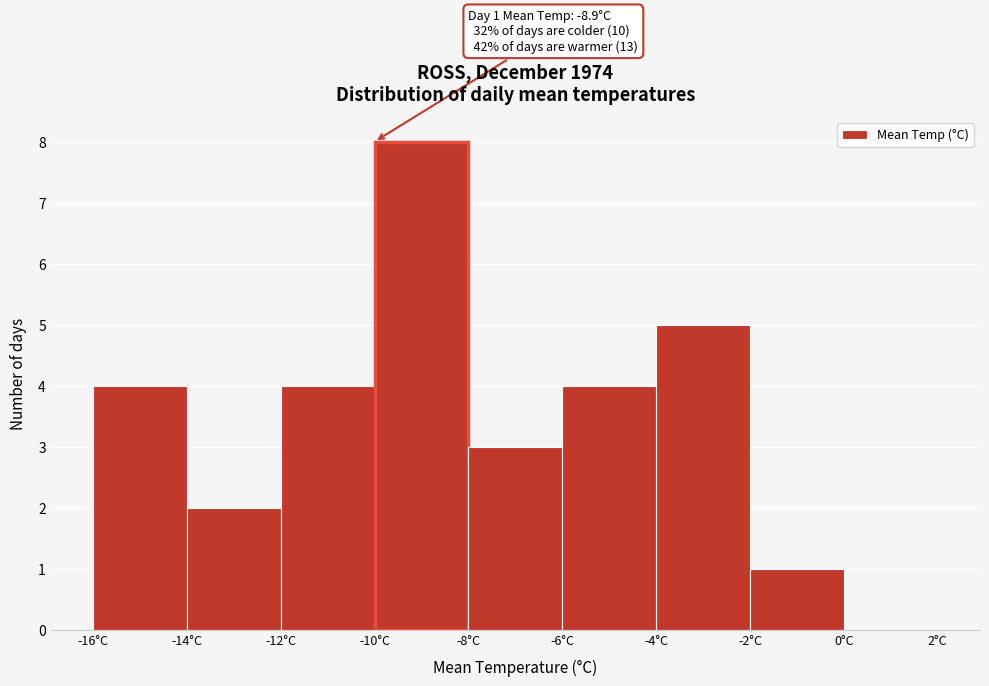

Over which range of the x-axis is the bar tallest?

-10 to -8